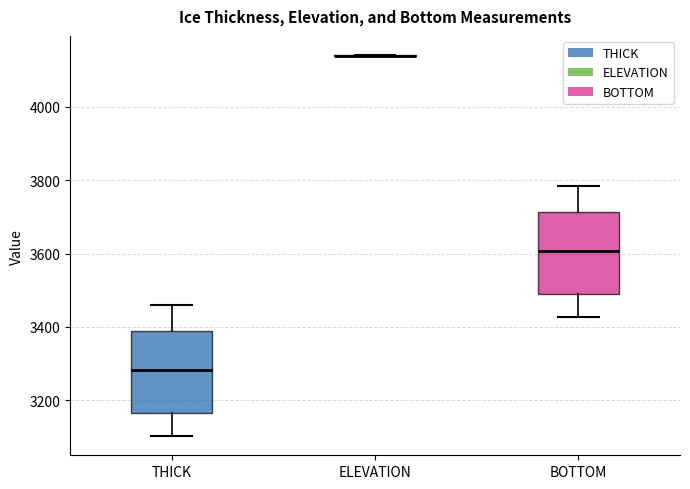

Where is the lower edge of the box for THICK on the y-axis? The values are not printed on the chart, so give them approximately, as read against the axis.

3160